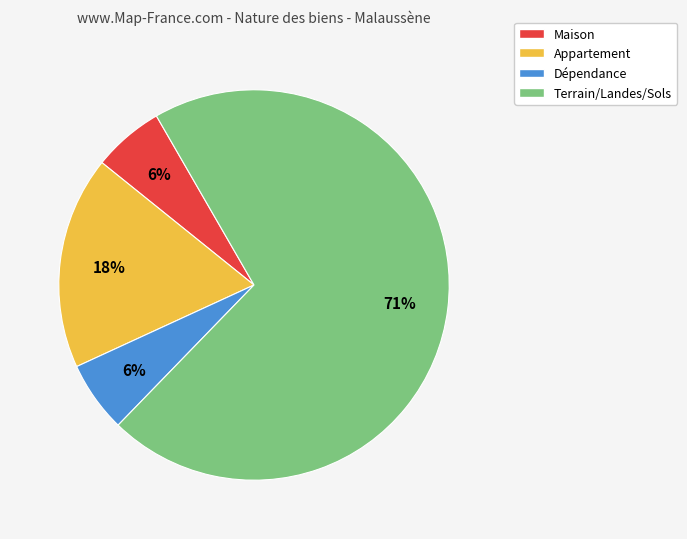

What is the ratio of the value at Maison to the value at Appartement?

0.3